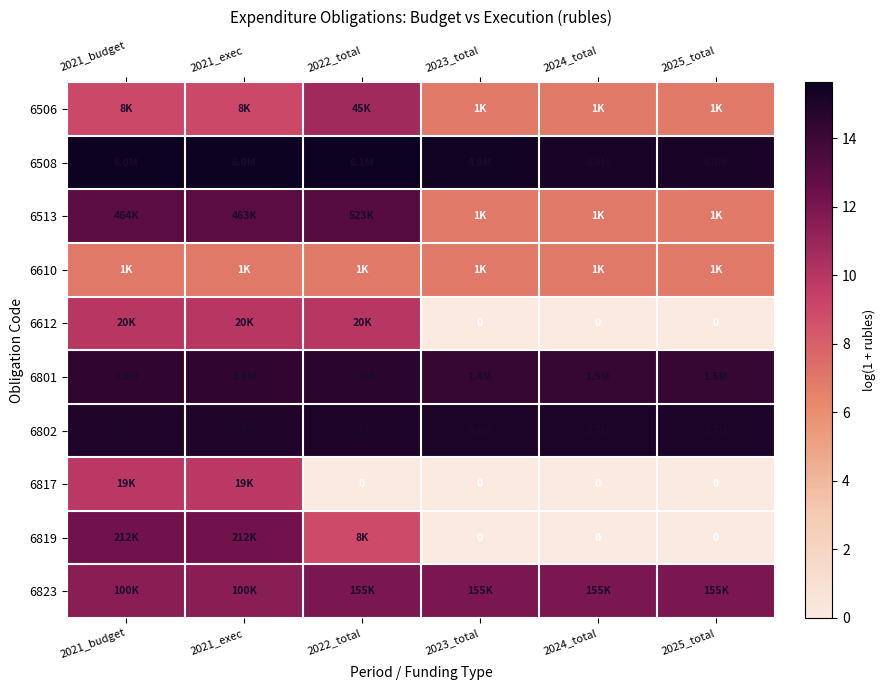

True or false: 6817 has a value of 0.0 at 2024_total.

True